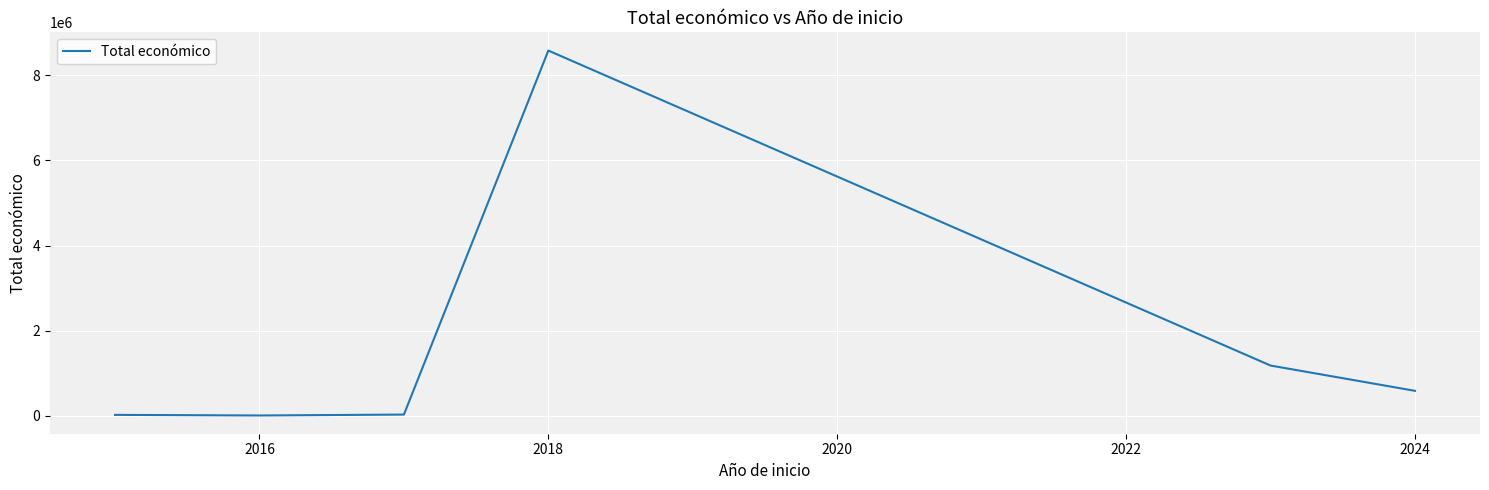

What is the difference between the maximum and second lowest values?

8563068